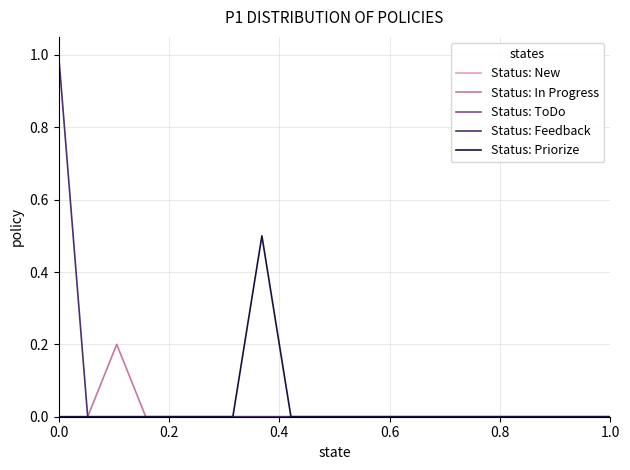

True or false: Status: Feedback has more than 1 points higher than both neighbors.

False